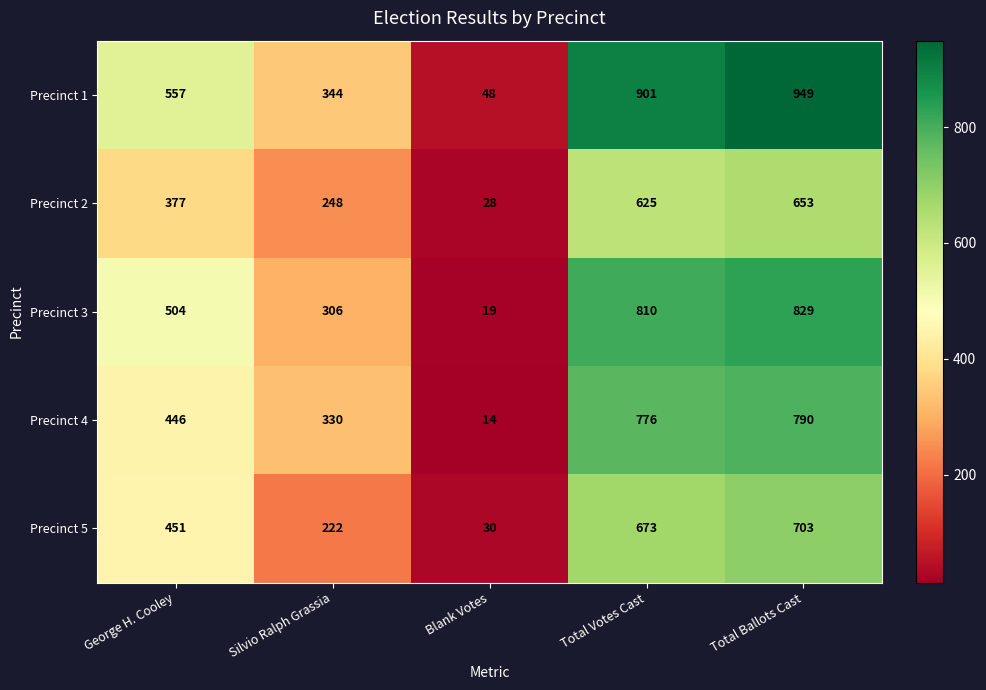

What is the difference between the second highest and minimum values in the Precinct 2 series?

597